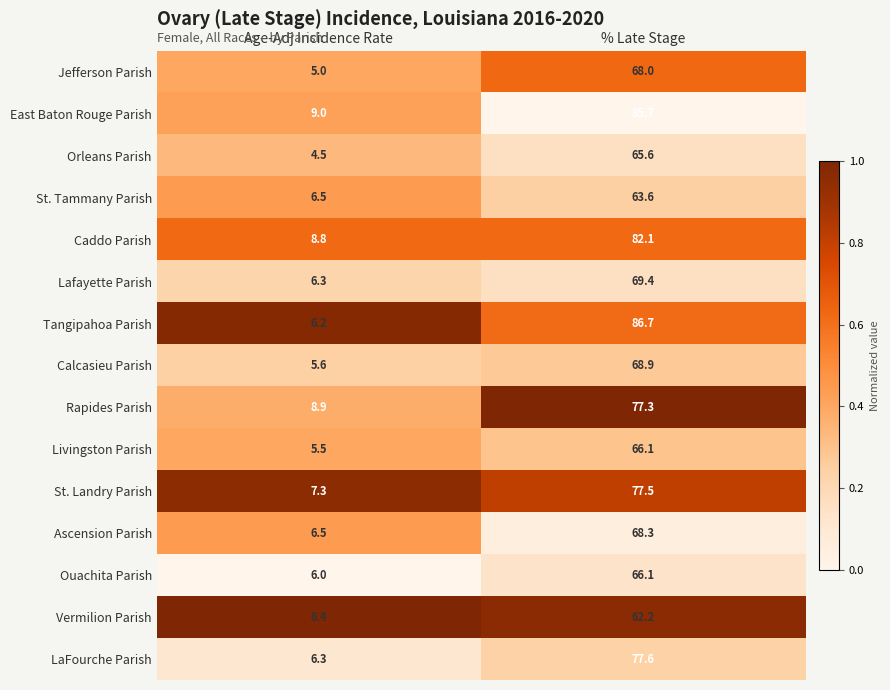

Which category has the lowest value across all series?

Age-Adj Incidence Rate